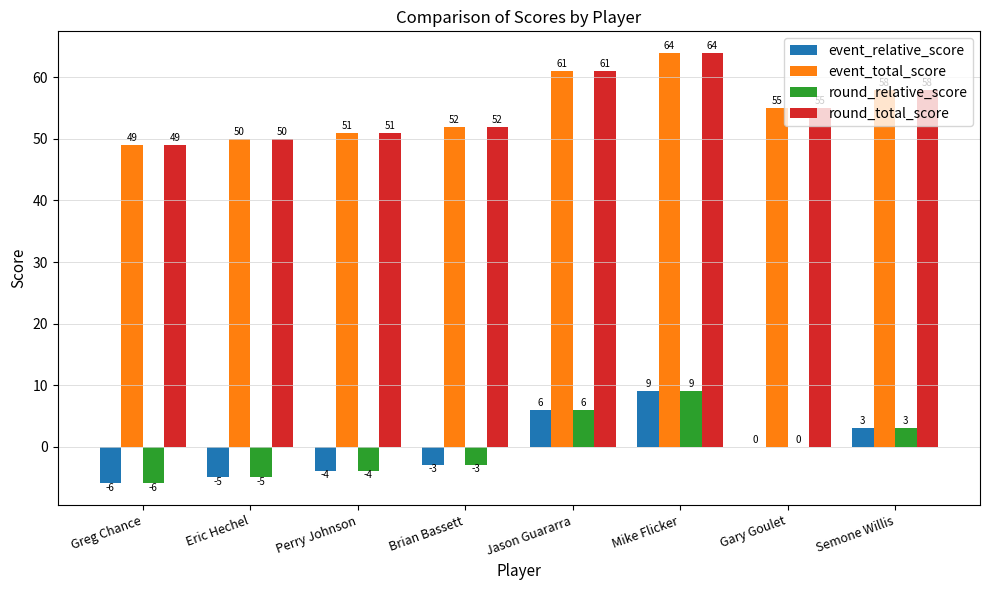

What is the sum of all event_total_score values?

440